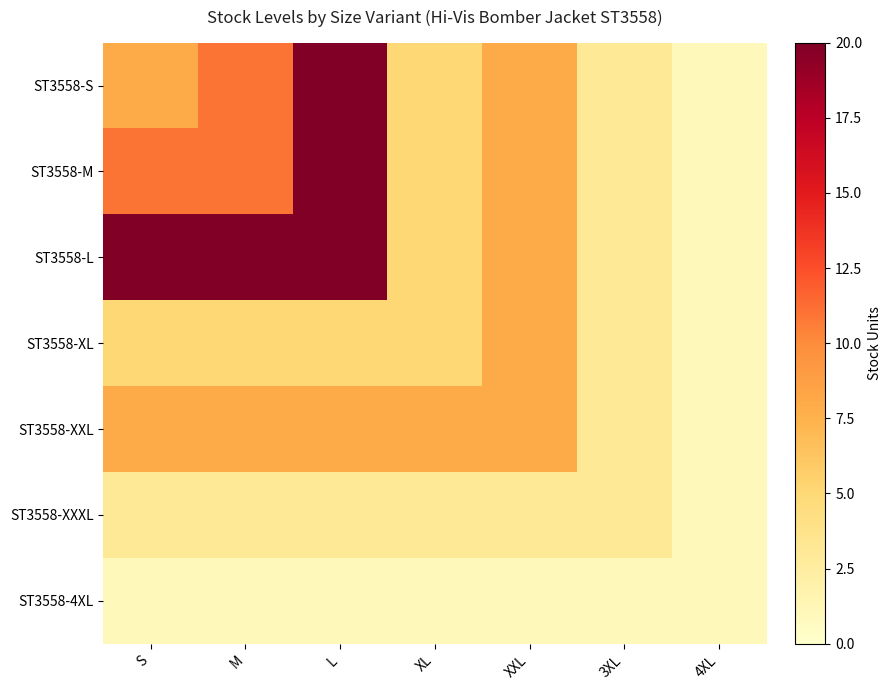

Rank the series at 3XL from highest to lowest value.

ST3558-S, ST3558-M, ST3558-L, ST3558-XL, ST3558-XXL, ST3558-XXXL, ST3558-4XL